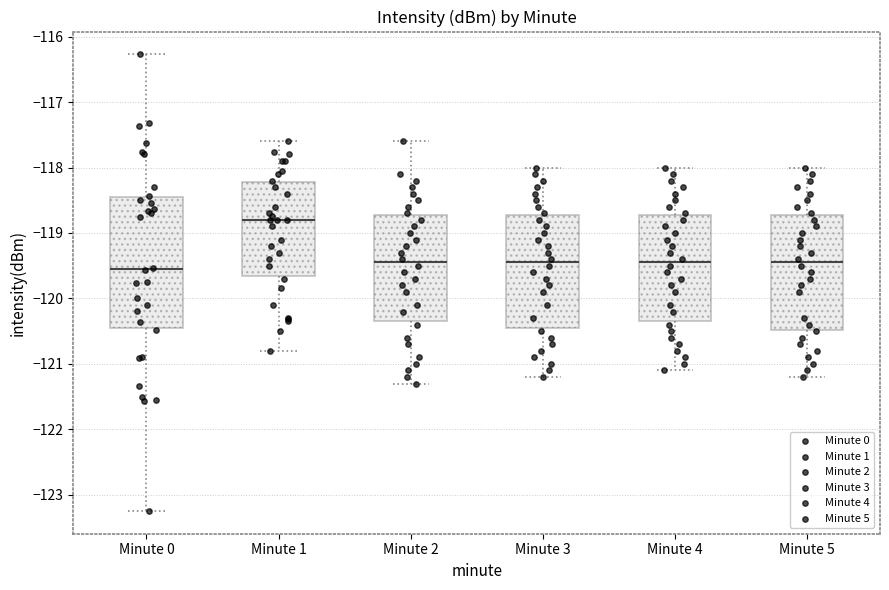

Reading left to right, transcribe this box plot: for each box, give where its median line is, the range the box spans, and where its two whiskers end, as read against the y-axis. The values are not printed on the chart, so give them approximately, as read against the axis.

Minute 0: median -119.6, box -120.5 to -118.5, whiskers -123.2 to -116.3
Minute 1: median -118.8, box -119.6 to -118.2, whiskers -120.8 to -117.6
Minute 2: median -119.4, box -120.3 to -118.7, whiskers -121.3 to -117.6
Minute 3: median -119.4, box -120.4 to -118.7, whiskers -121.2 to -118.0
Minute 4: median -119.4, box -120.3 to -118.7, whiskers -121.1 to -118.0
Minute 5: median -119.4, box -120.5 to -118.7, whiskers -121.2 to -118.0